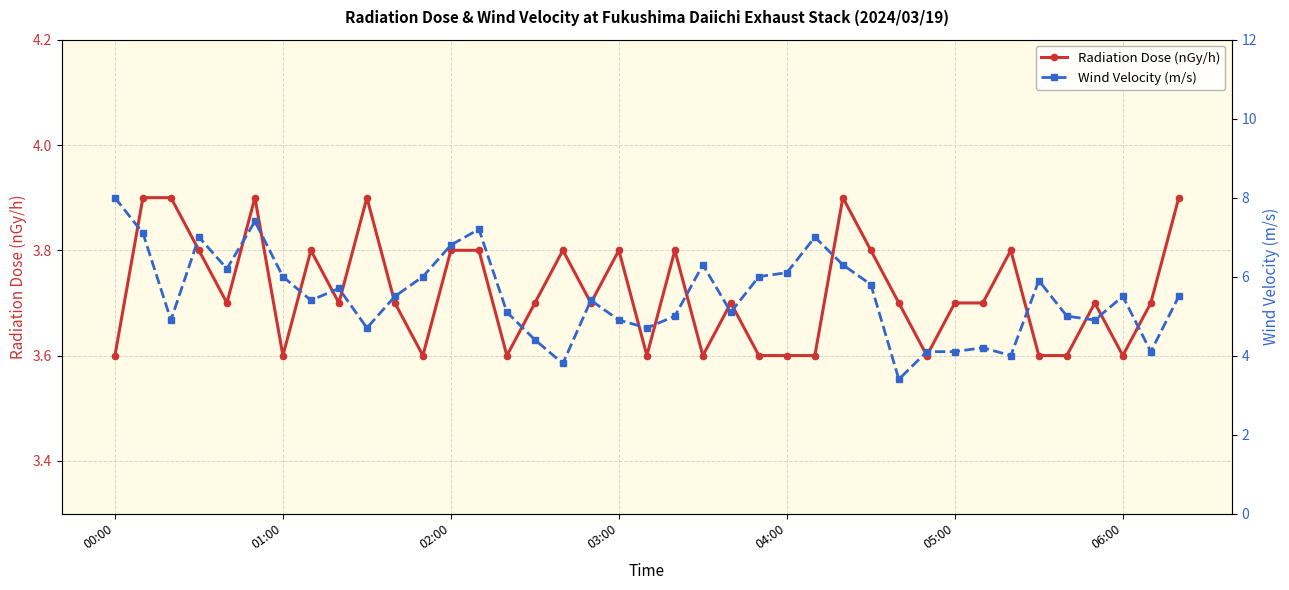

Between 15 and 34, which series saw the biggest shift?

Wind Velocity (m/s)